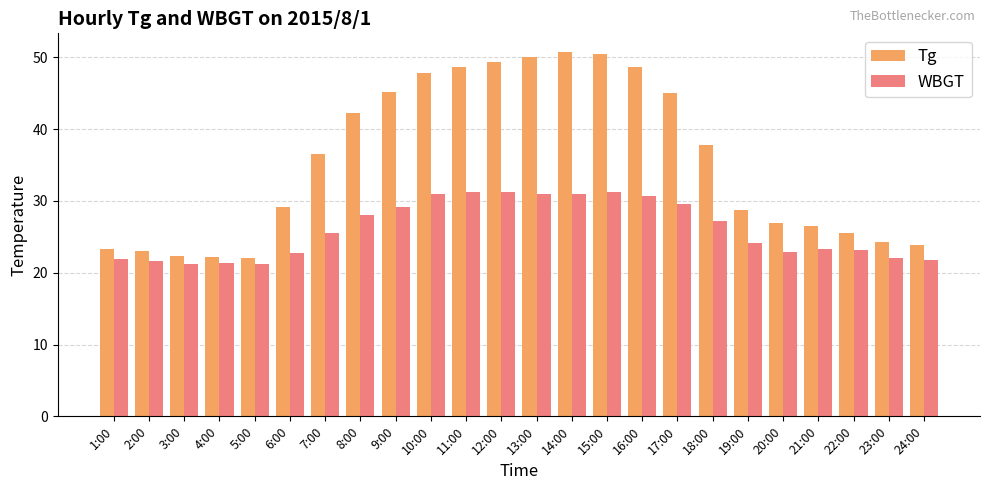

Which series has the largest range (max minus min)?

Tg